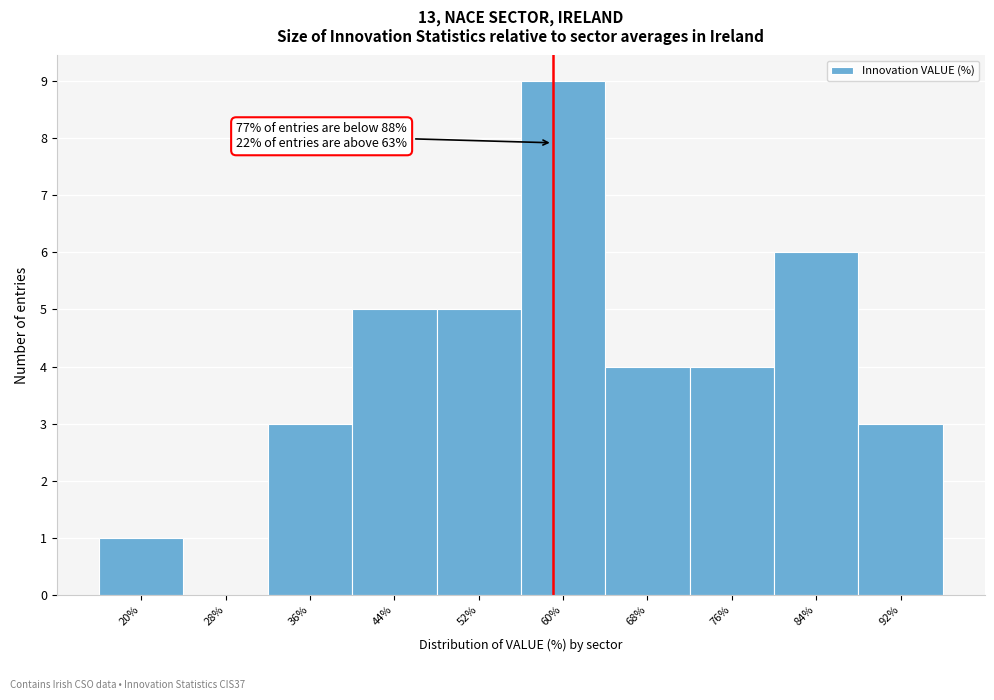

Reading left to right, what are all the values shown in this chart?

20%=1	28%=0	36%=3	44%=5	52%=5	60%=9	68%=4	76%=4	84%=6	92%=3